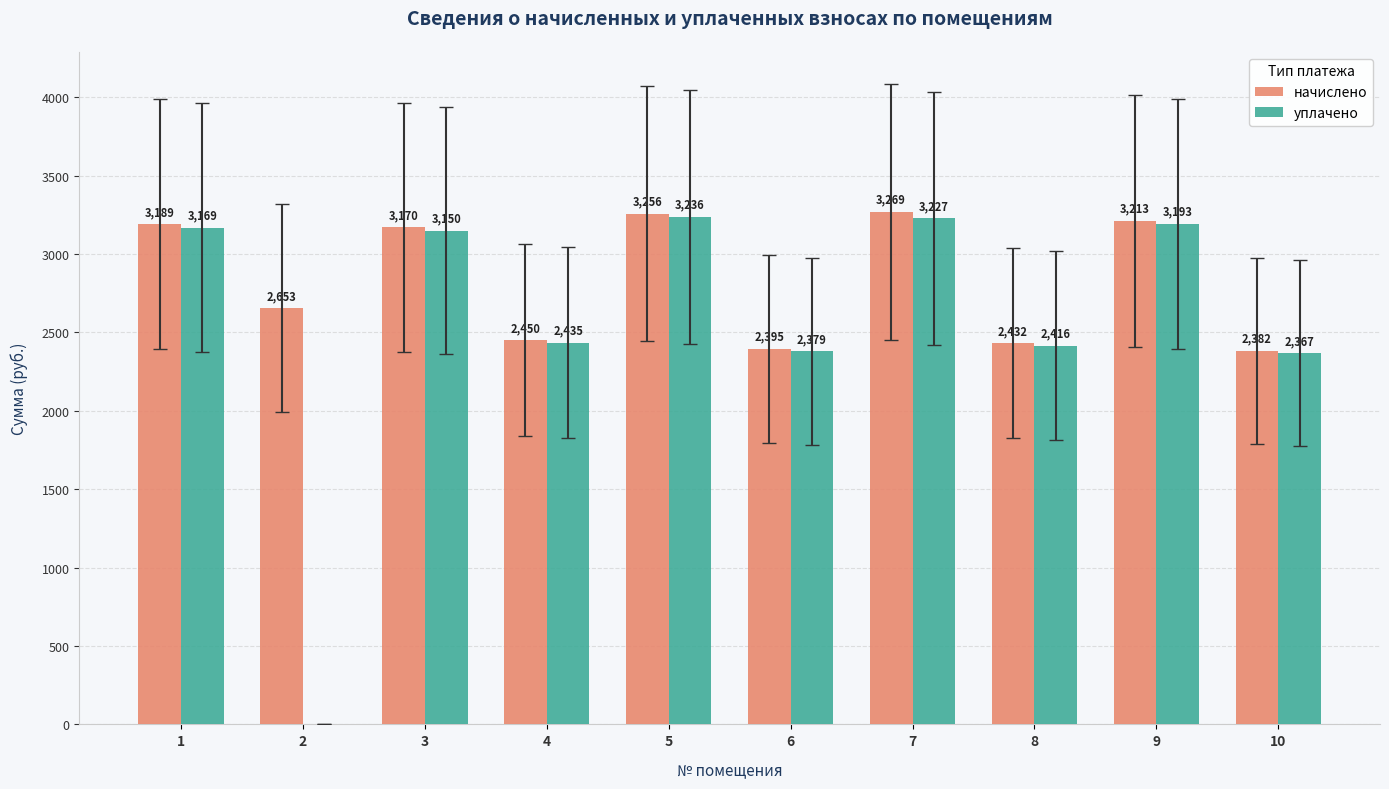

Where does the начислено series first go above 3170?

1